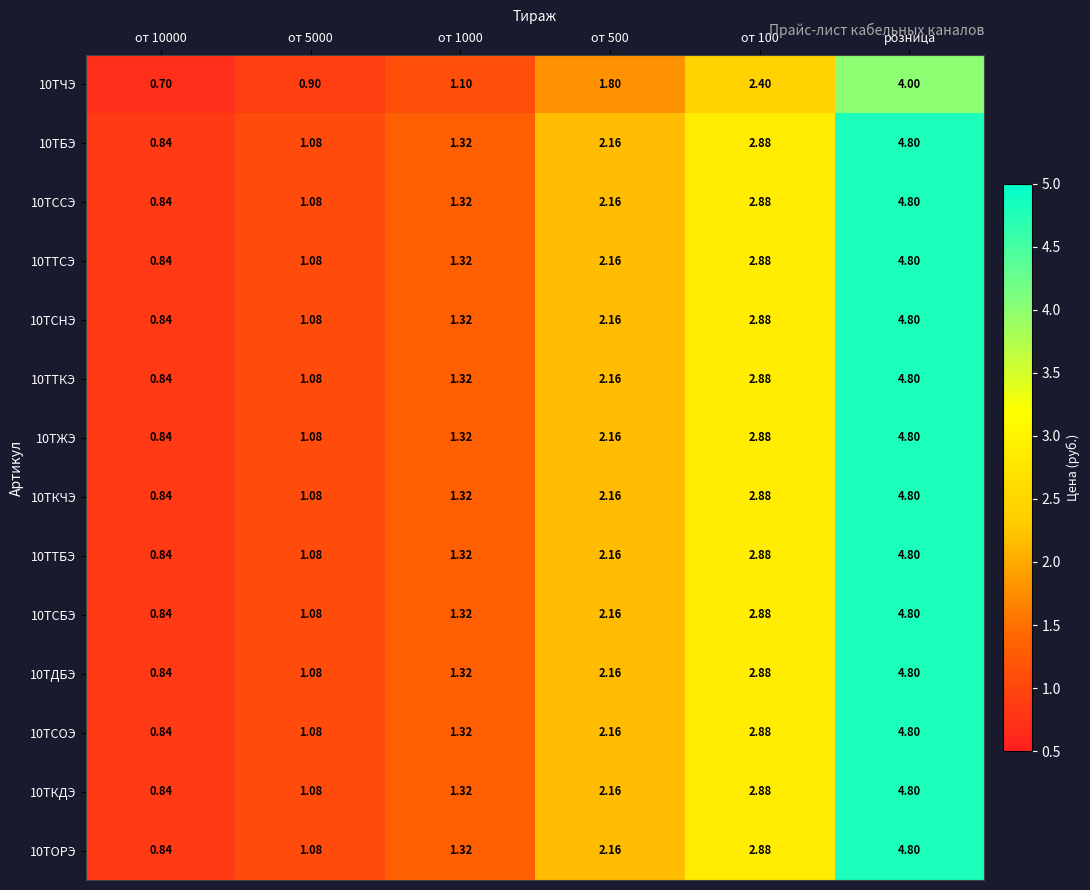

At which category is the sum across all series the highest?

розница